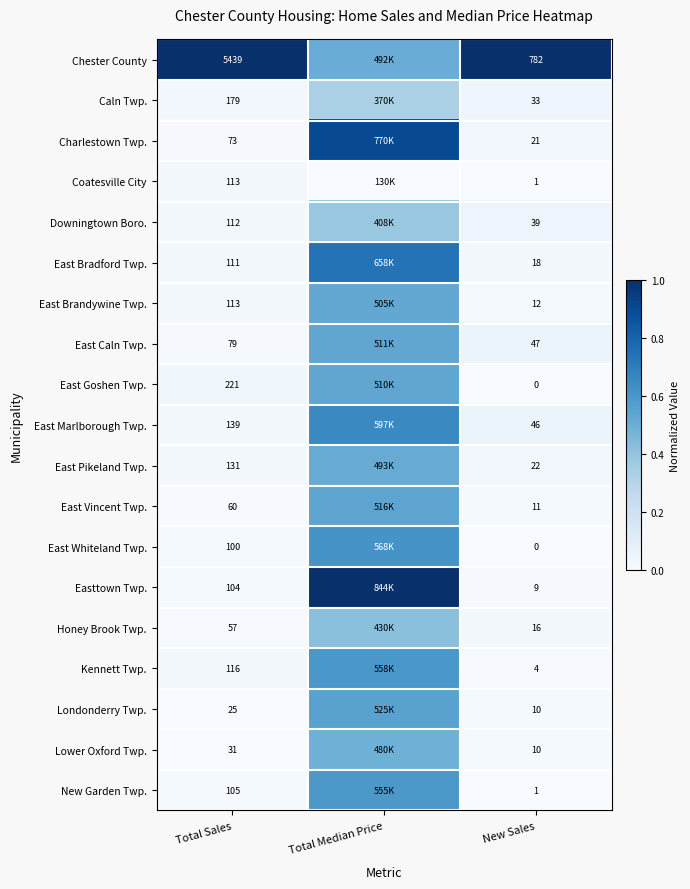

The value of East Vincent Twp. at New Sales is 0.0. True or false?

True